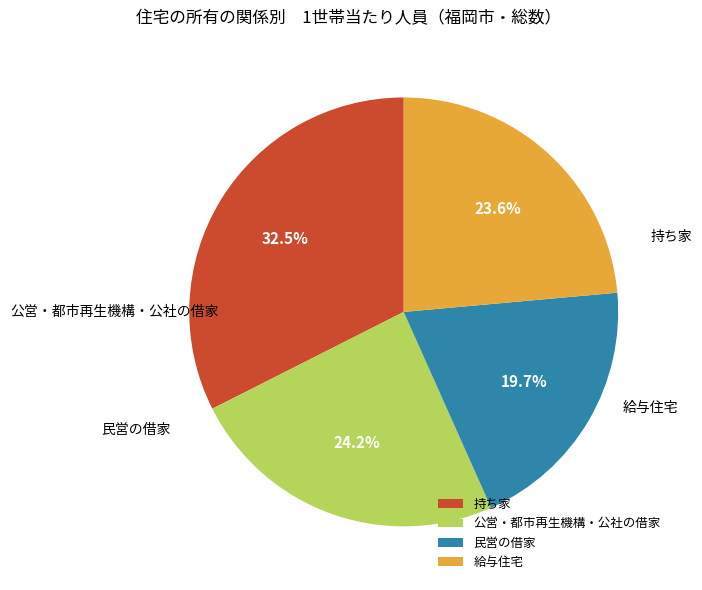

Count the number of slices in the pie.

4